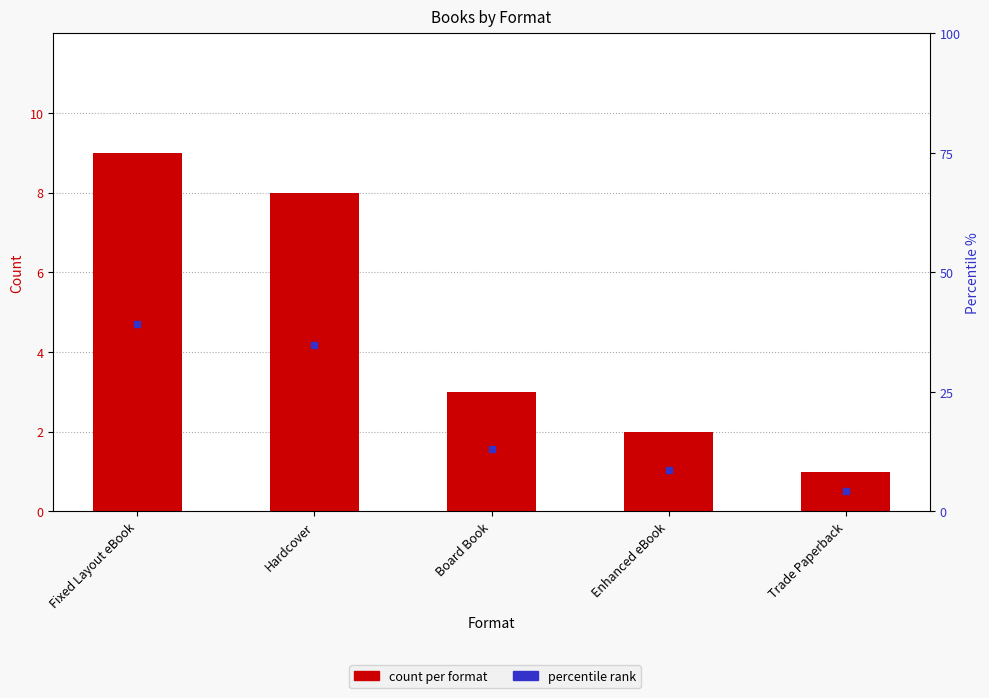

Reading left to right, transcribe all the data shown in this chart.

9	8	3	2	1